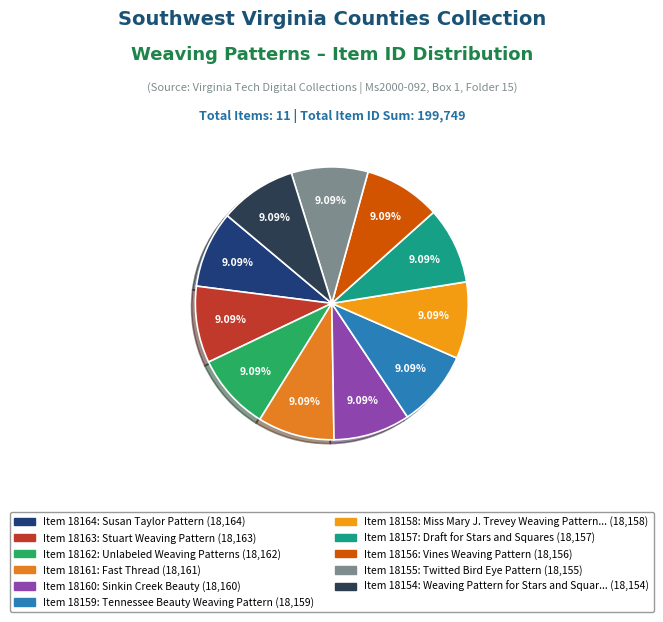

Rank the categories by value from highest to lowest.

Susan Taylor Pattern, Stuart Weaving Pattern, Unlabeled Weaving Patterns, Fast Thread, Sinkin Creek Beauty, Tennessee Beauty Weaving Pattern, Miss Mary J. Trevey Weaving Patterns, Draft for Stars and Squares, Vines Weaving Pattern, Twitted Bird Eye Pattern, Weaving Pattern for Stars and Squares